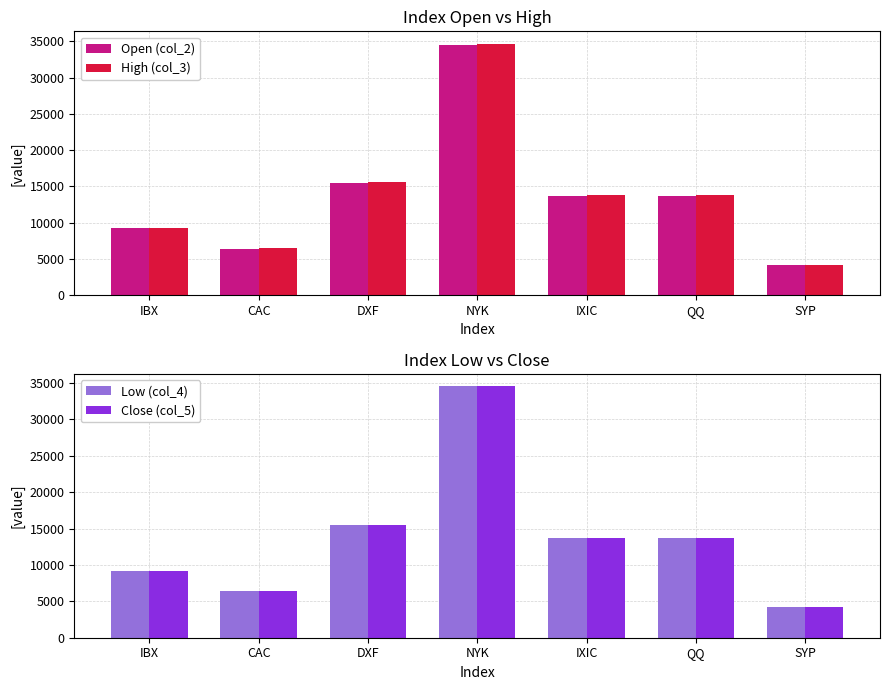

Between DXF and SYP, which series saw the biggest shift?

High (col_3)